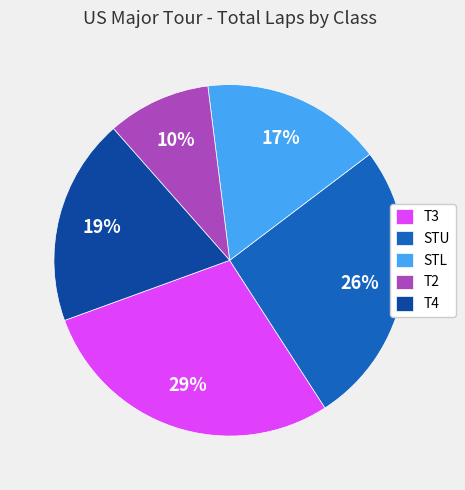

Which slice is the largest?

T3